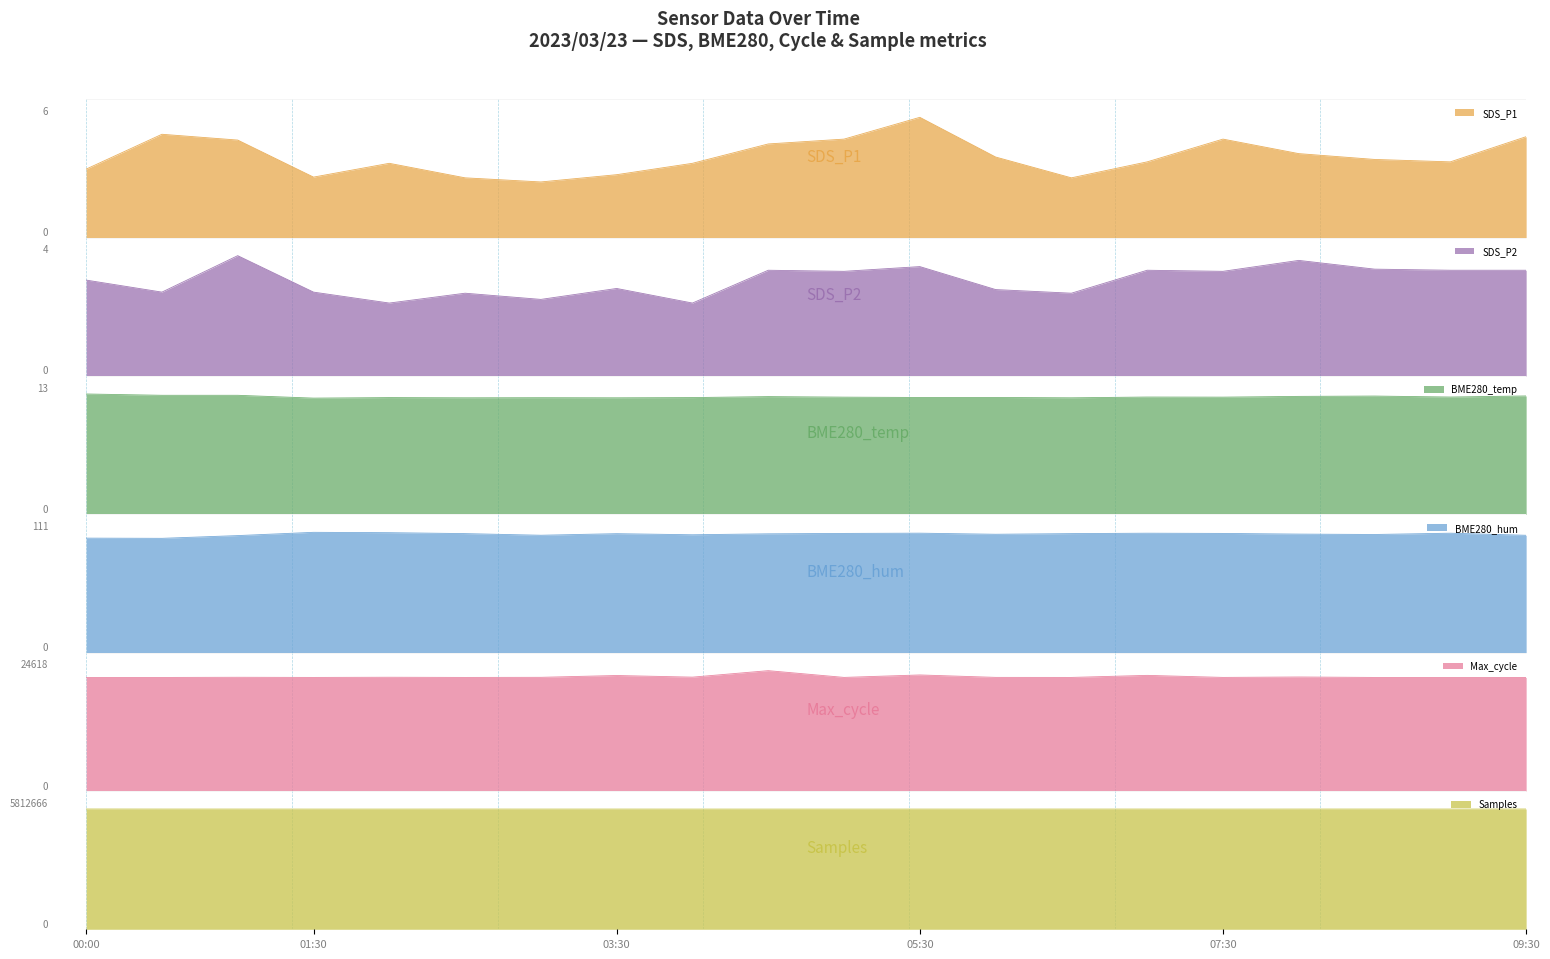

What is the maximum value for SDS_P2?

3.3